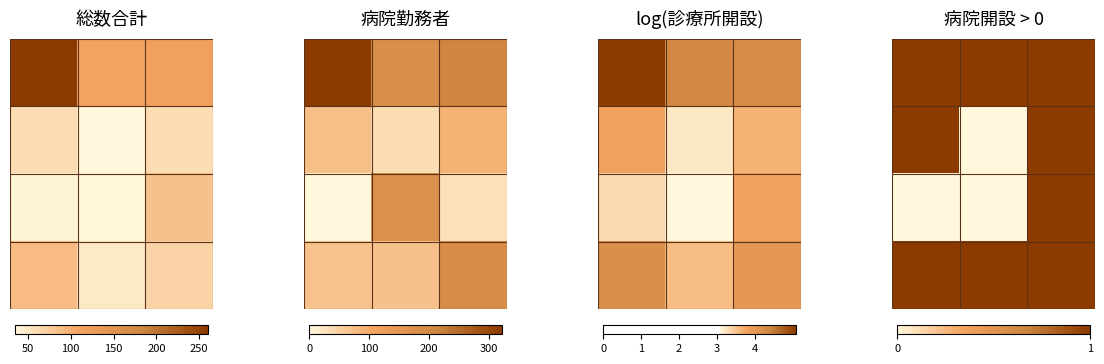

What is the total value across all series at 0?

3